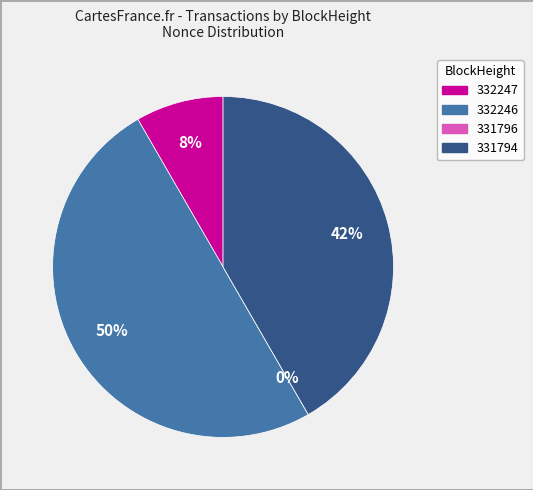

Is the sum of 332247 and 331796 greater than half?

No